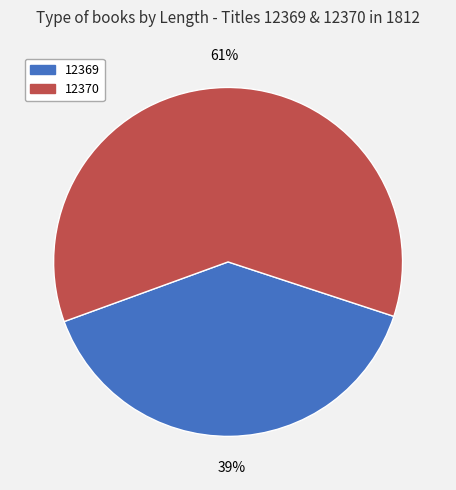

How many slices are in this pie chart?

2